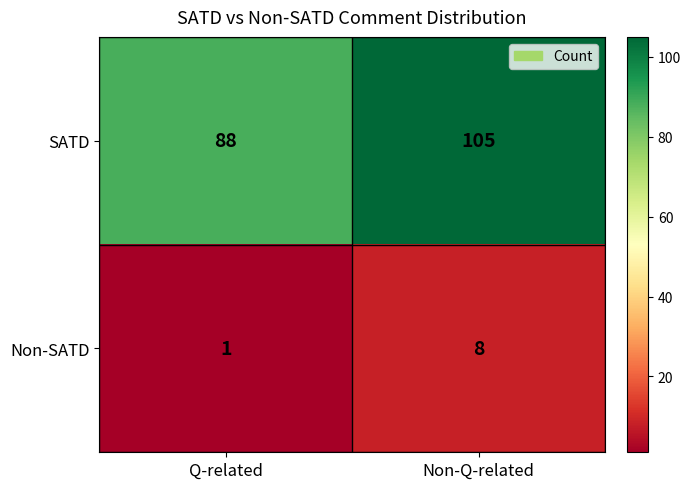

Rank the series by their average value, from highest to lowest.

SATD, Non-SATD